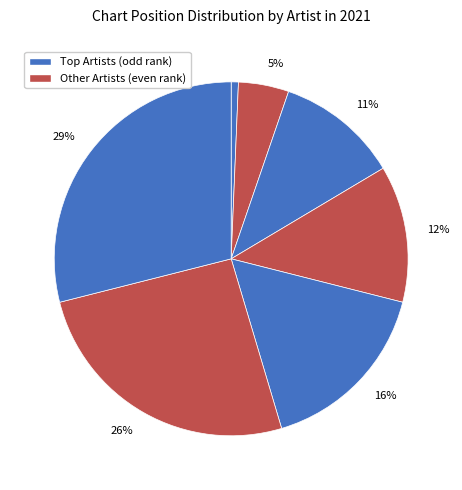

How many slices are in this pie chart?

7